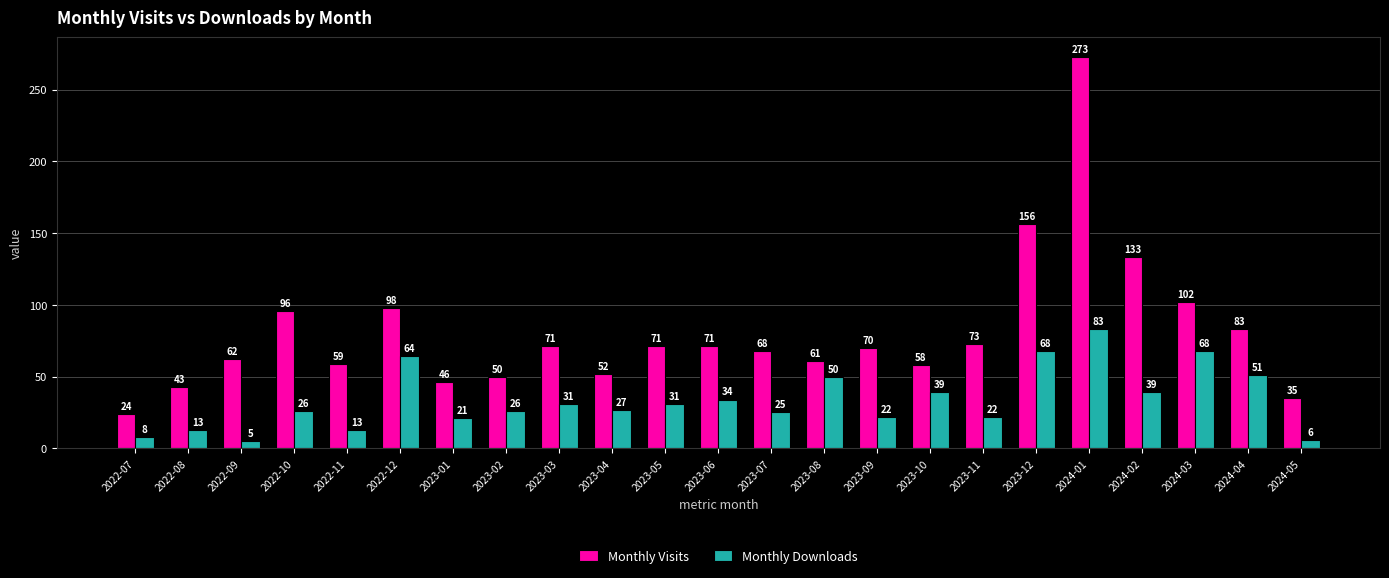

Rank the series at 2023-05 from highest to lowest value.

Monthly Visits, Monthly Downloads